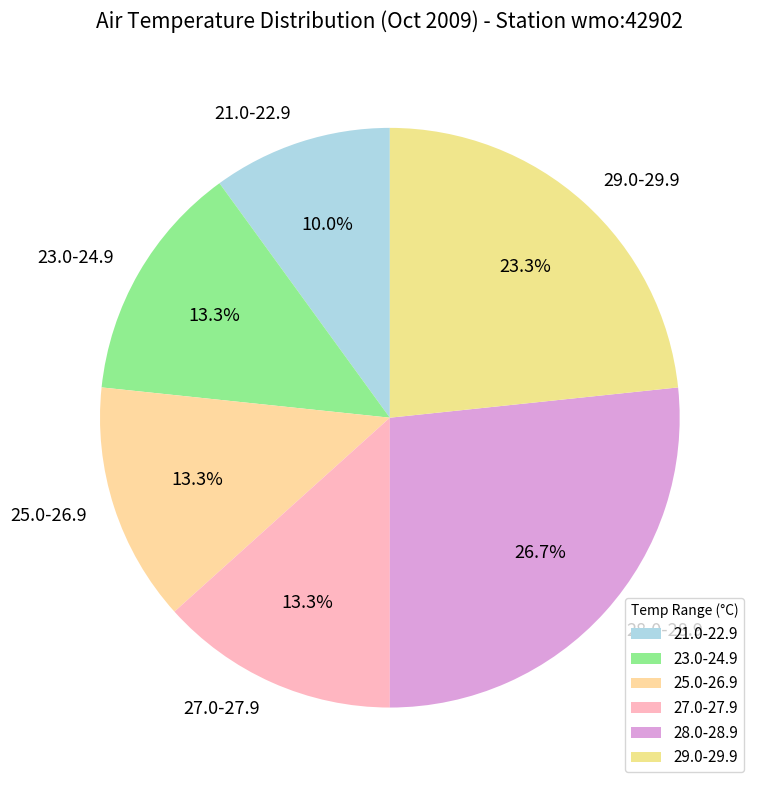

How many slices are in this pie chart?

6